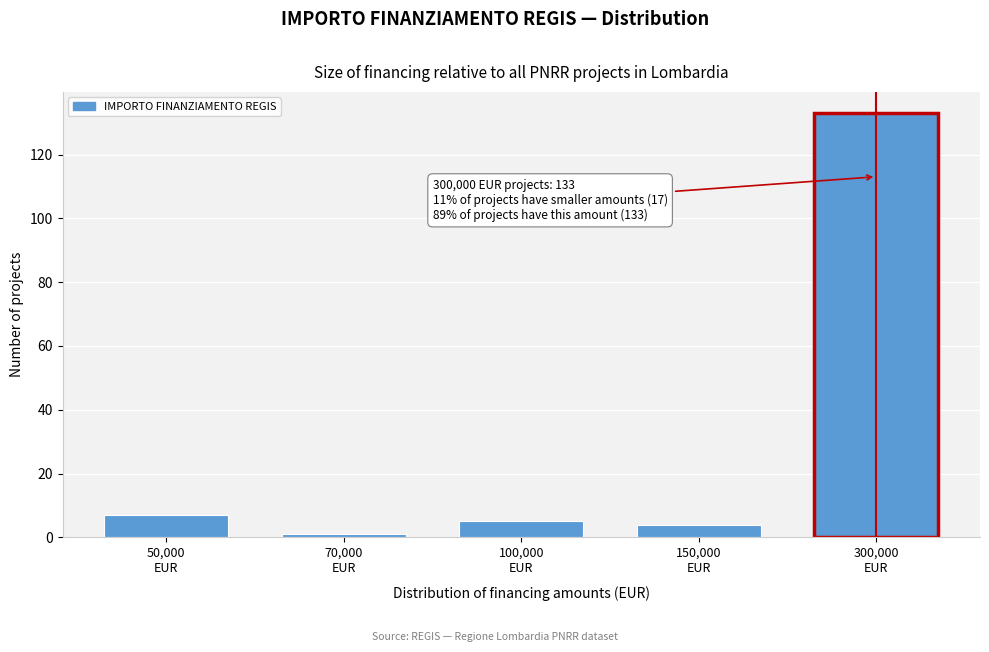

Reading left to right, list all the values displayed in this chart.

7	1	5	4	133